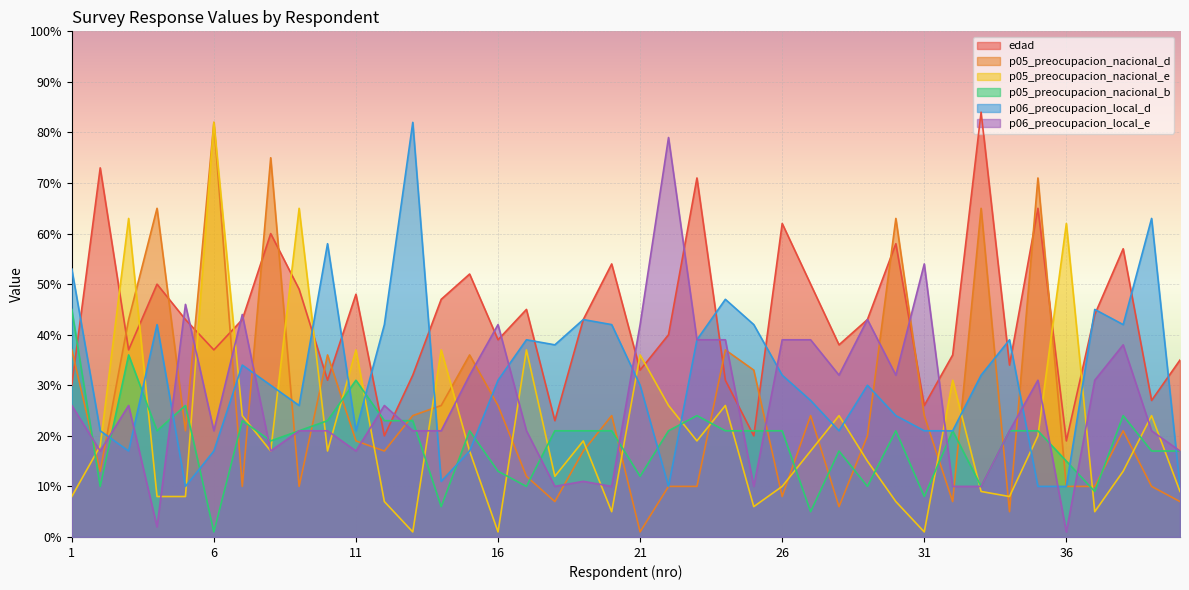

At which label does edad first exceed 43?

2